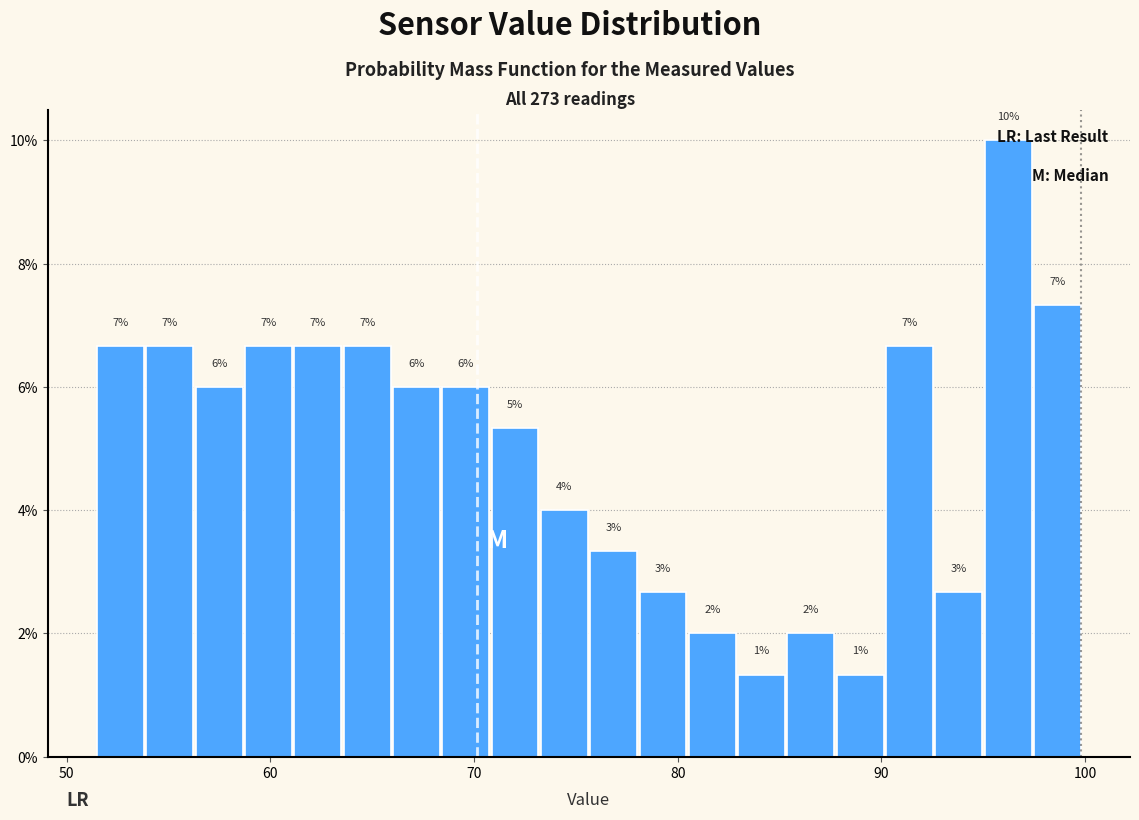

Around what value on the x-axis is the tallest bar? Give the approximate position of its centre, as read against the axis.

96